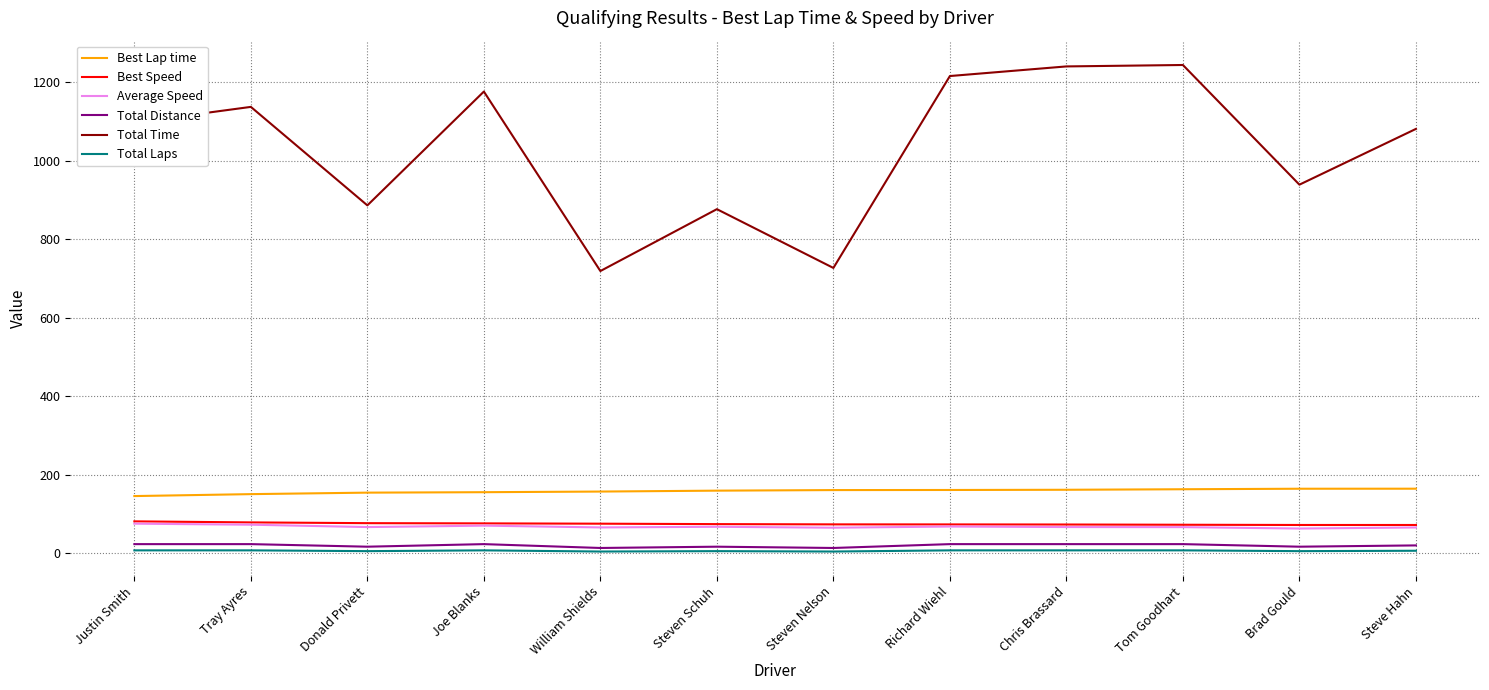

Is the value of Total Time at Steve Hahn greater than the value of Average Speed at Richard Wiehl?

Yes